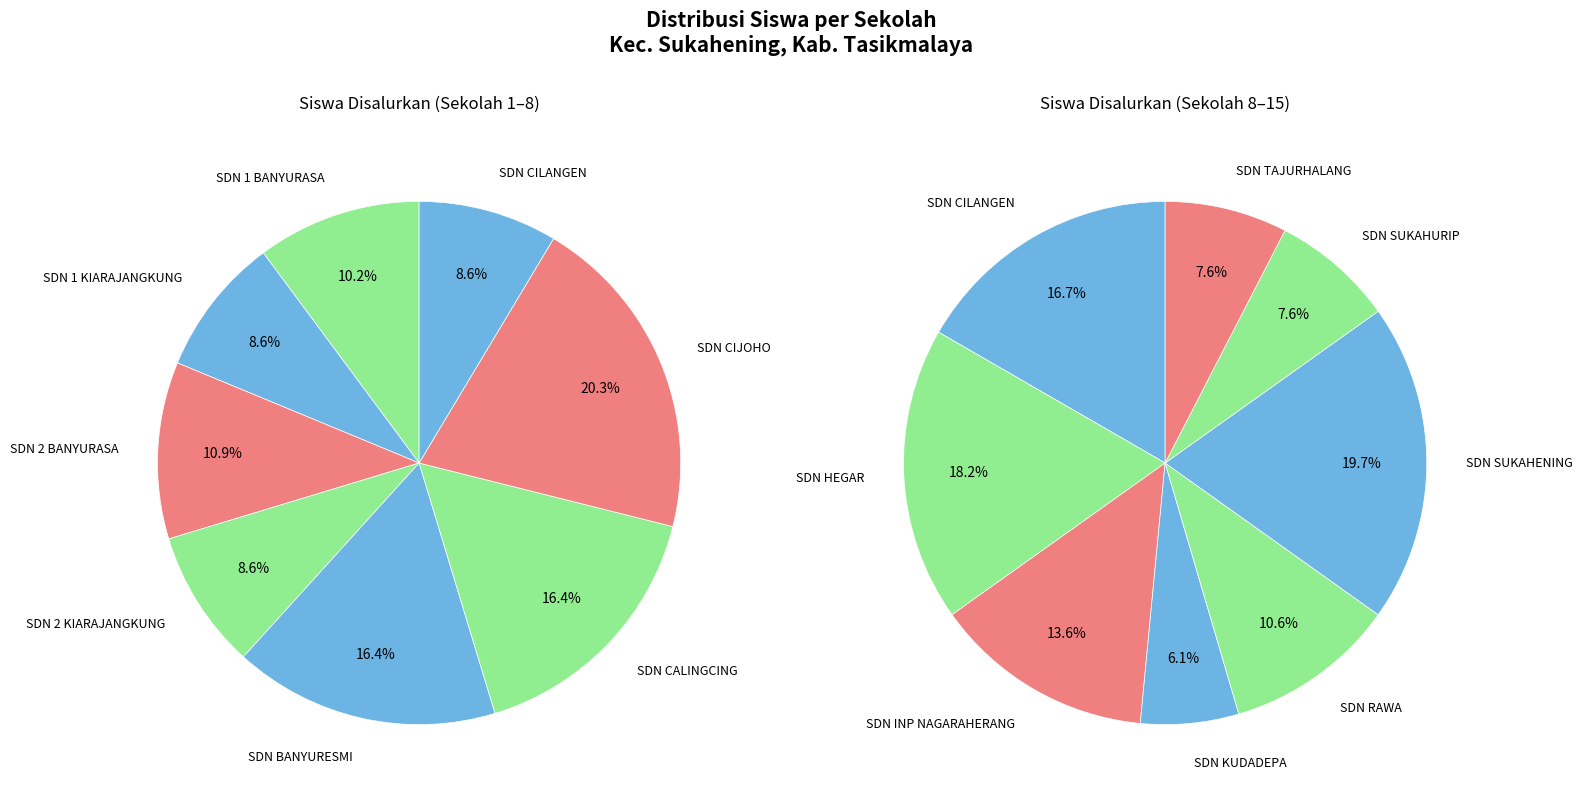

Is there any slice that represents more than half of the pie?

No